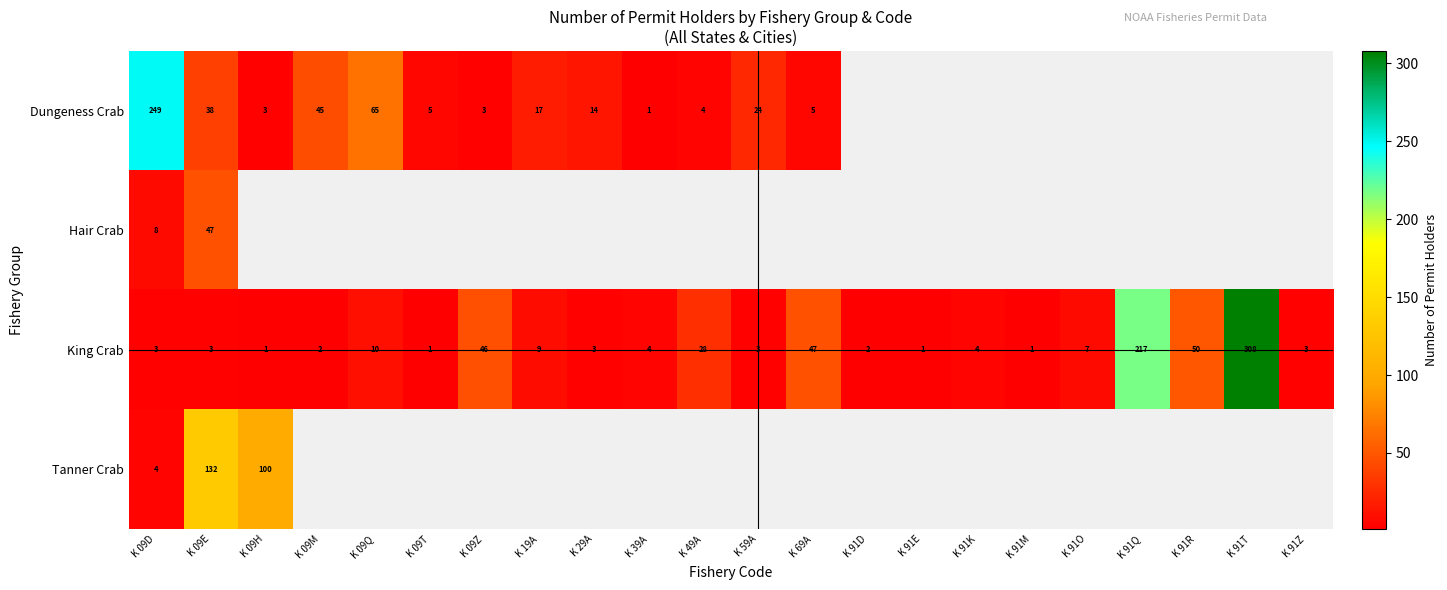

What is the spread (max minus min) of values at K 19A?

8.0